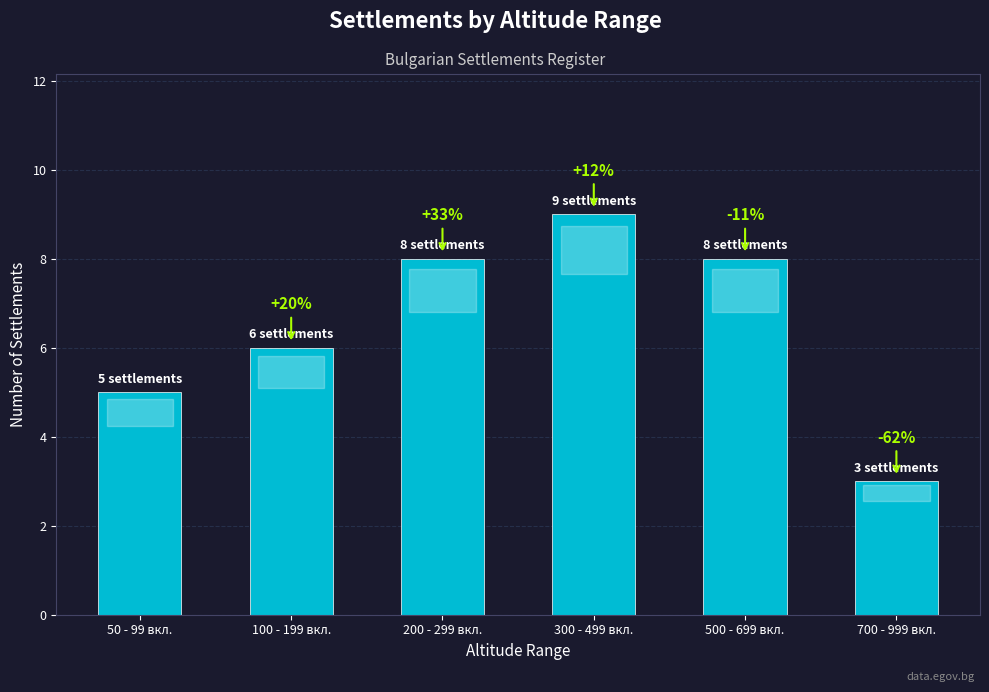

How many bars are there in total?

6